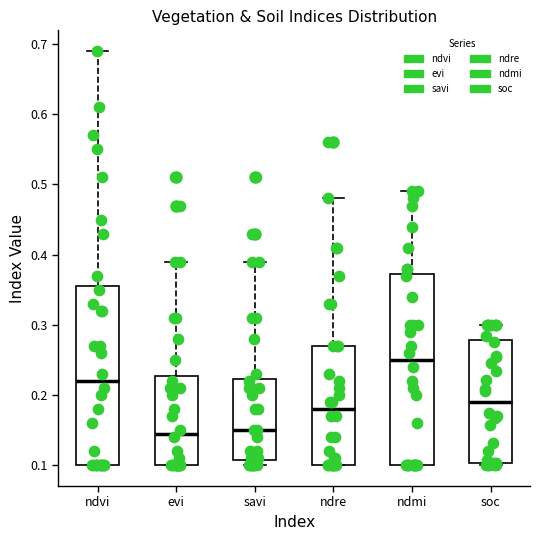

Which box has the highest median line?

ndmi